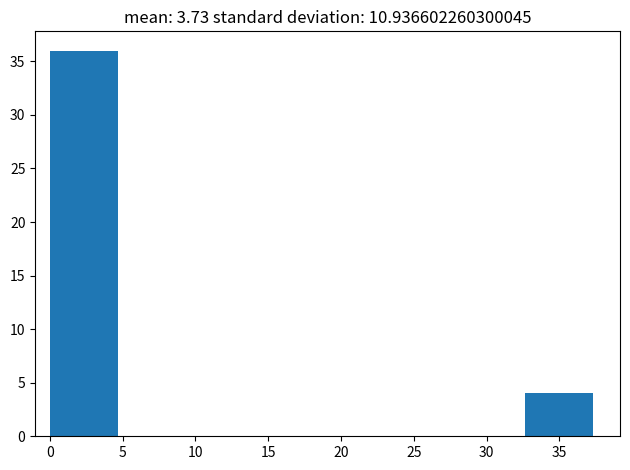

Which range on the x-axis has the tallest bar?

0.0 to 4.5